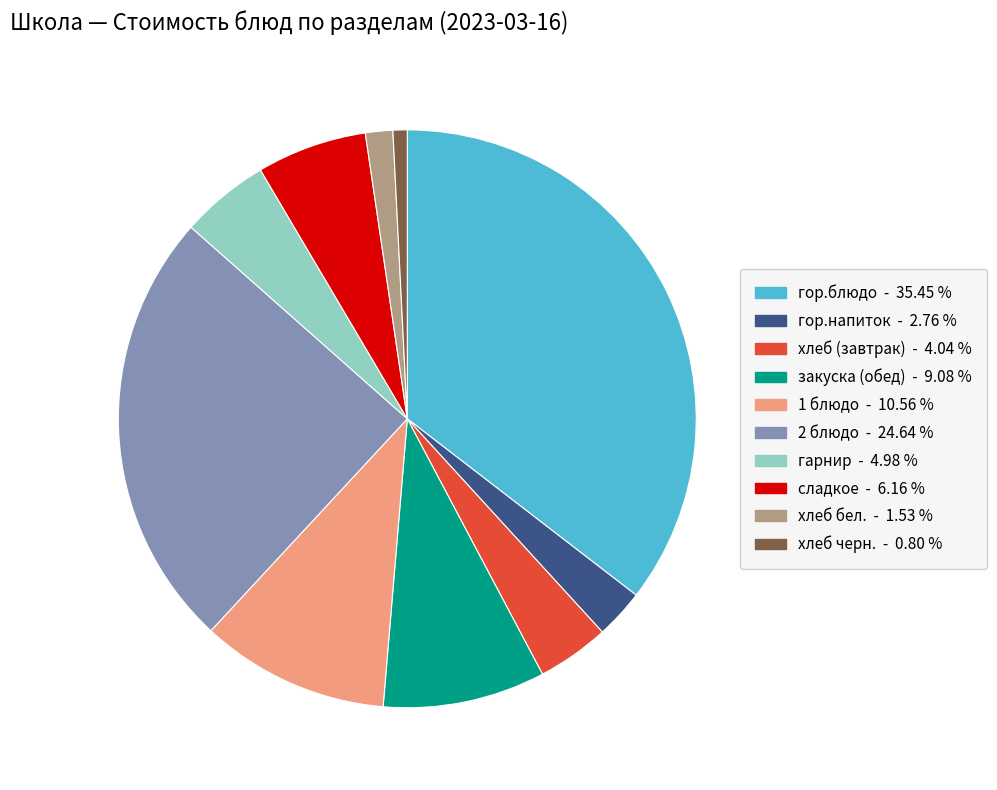

Which slice is the smallest?

хлеб черн.